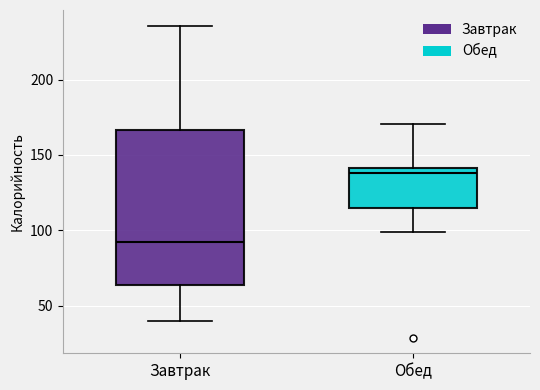

Which box has the lowest median line?

Завтрак